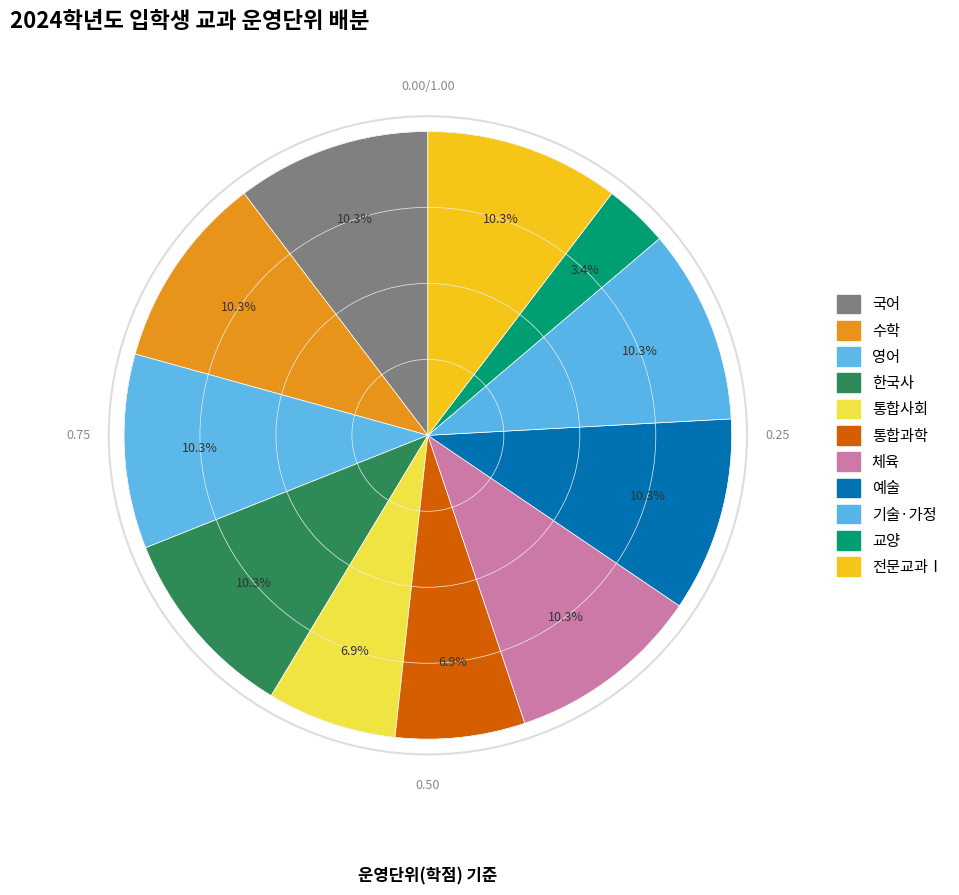

How many segments does this pie chart have?

11